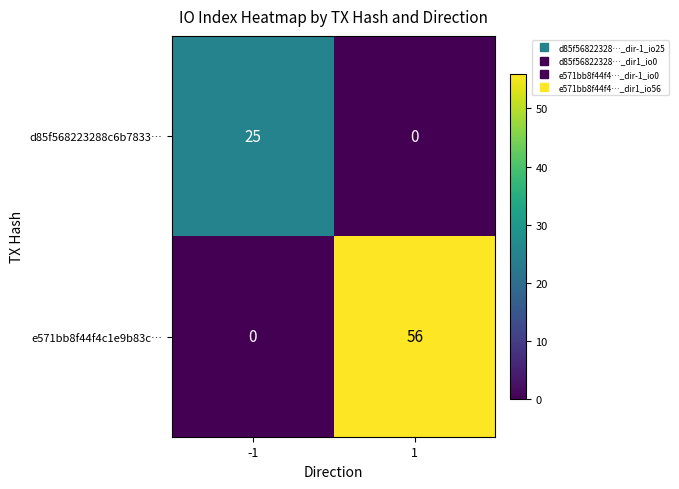

Reading left to right, transcribe all the data shown in this chart.

d85f568223288c6b7833…: -1=25	1=0
e571bb8f44f4c1e9b83c…: -1=0	1=56